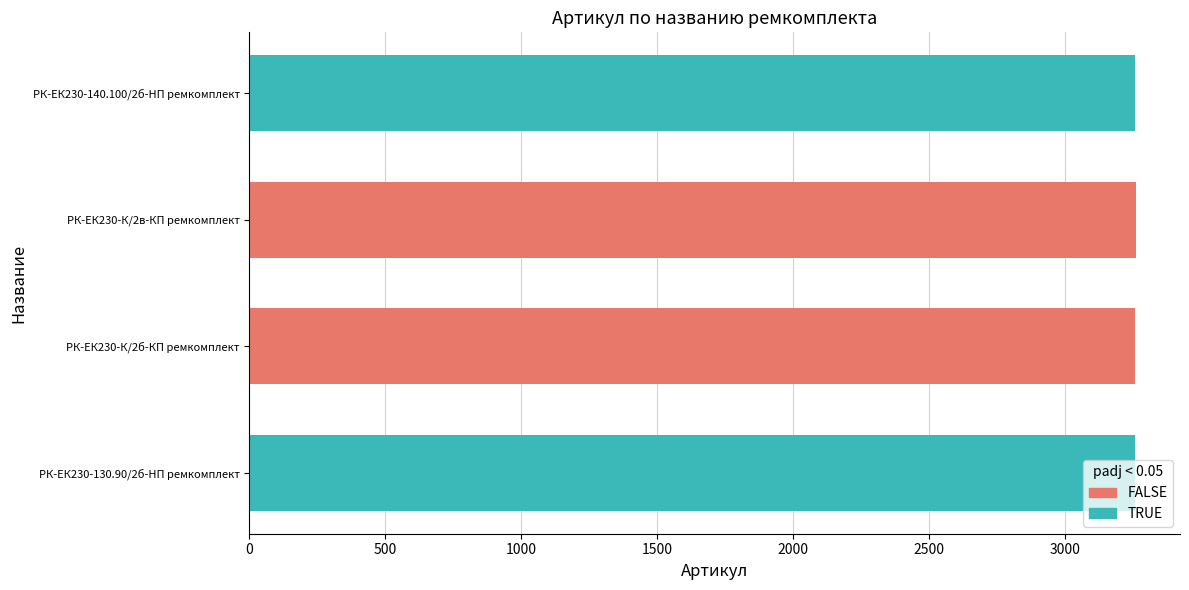

Is it true that the value at РК-ЕК230-140.100/2б-HП ремкомплект is 3255?

True